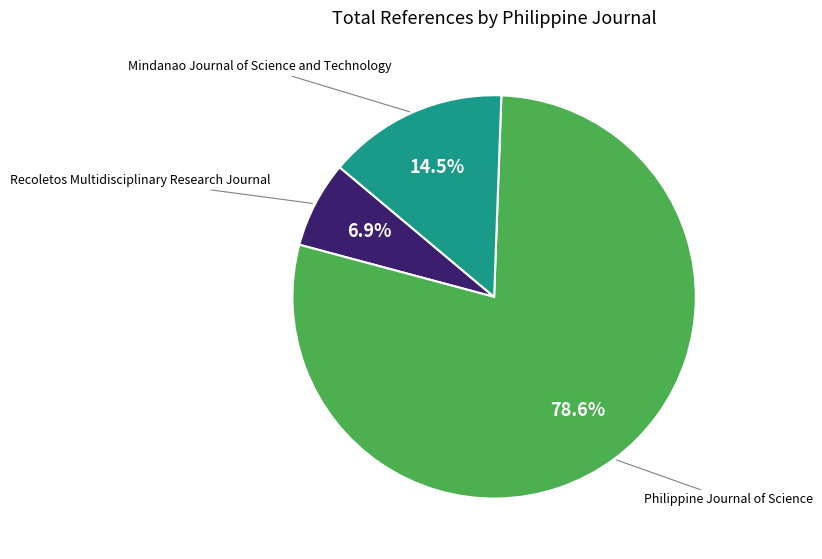

What percentage is the Recoletos Multidisciplinary Research Journal slice, to the nearest percent?

7%